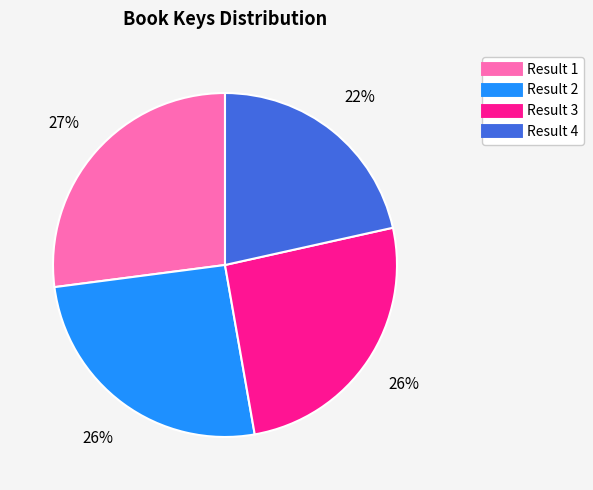

Does any single category account for the majority?

No